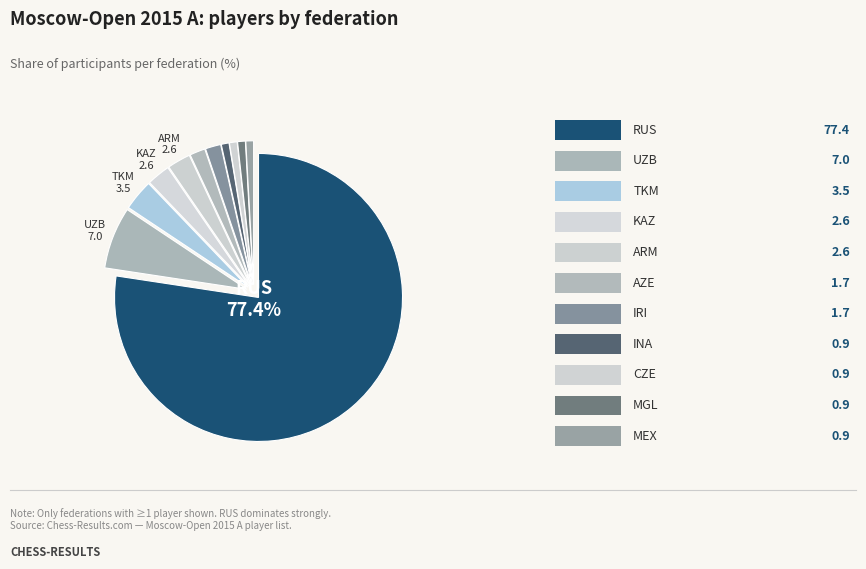

How many segments does this pie chart have?

11